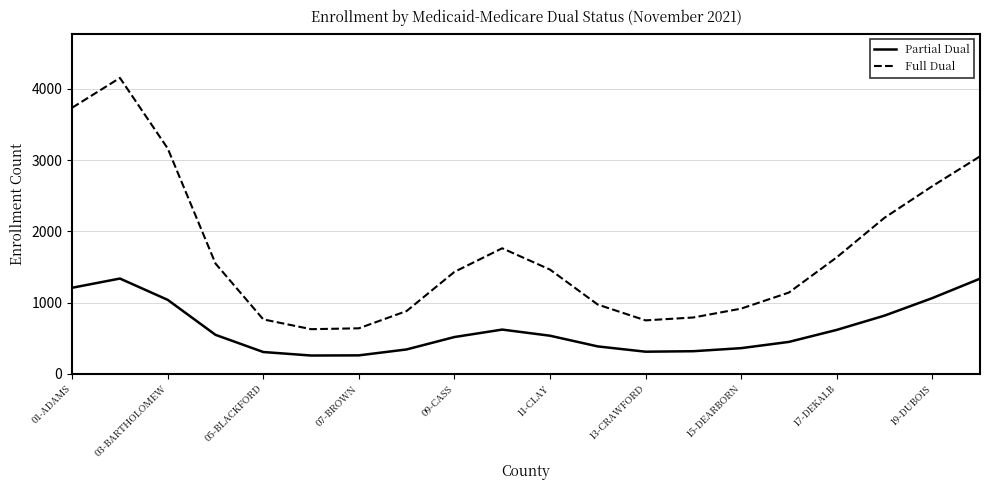

Which series has the widest spread of values?

Full Dual